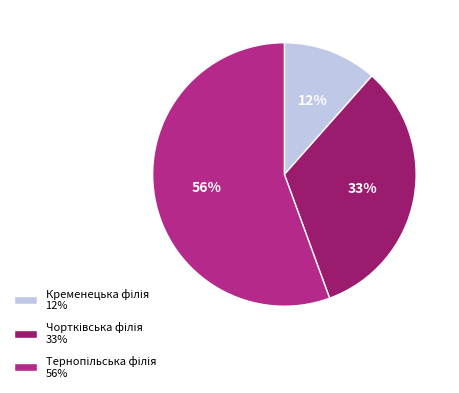

Is there a majority slice in this chart?

Yes